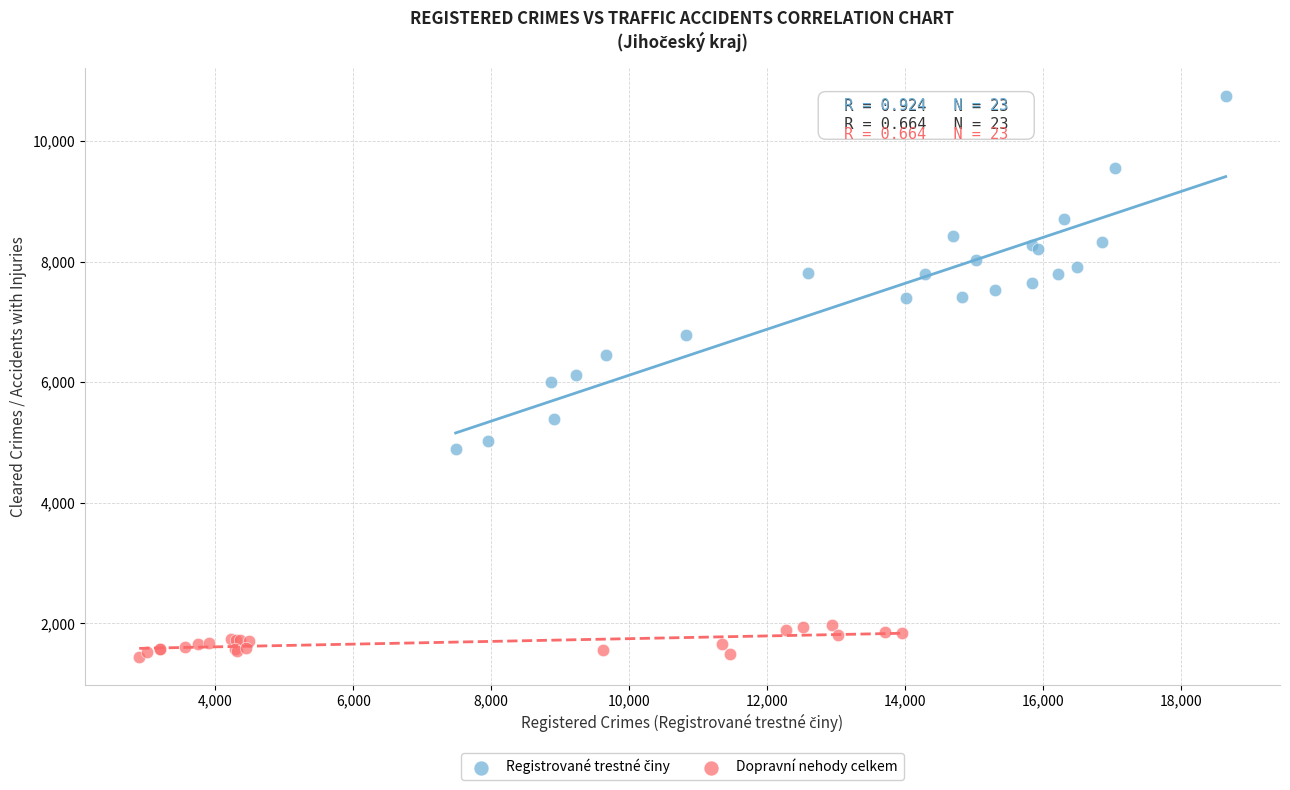

Which series contains the lowest Y value?

Dopravní nehody celkem